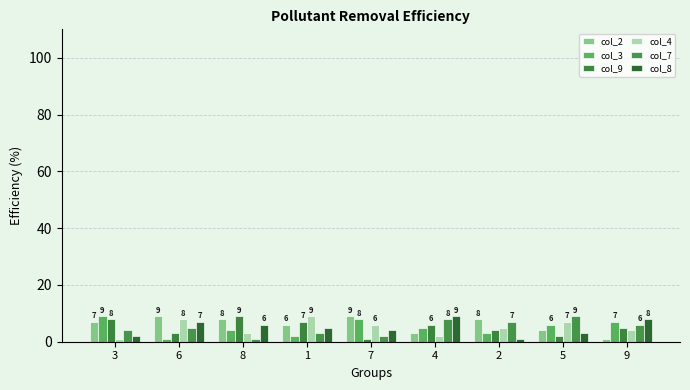

Are the bars horizontal?

No